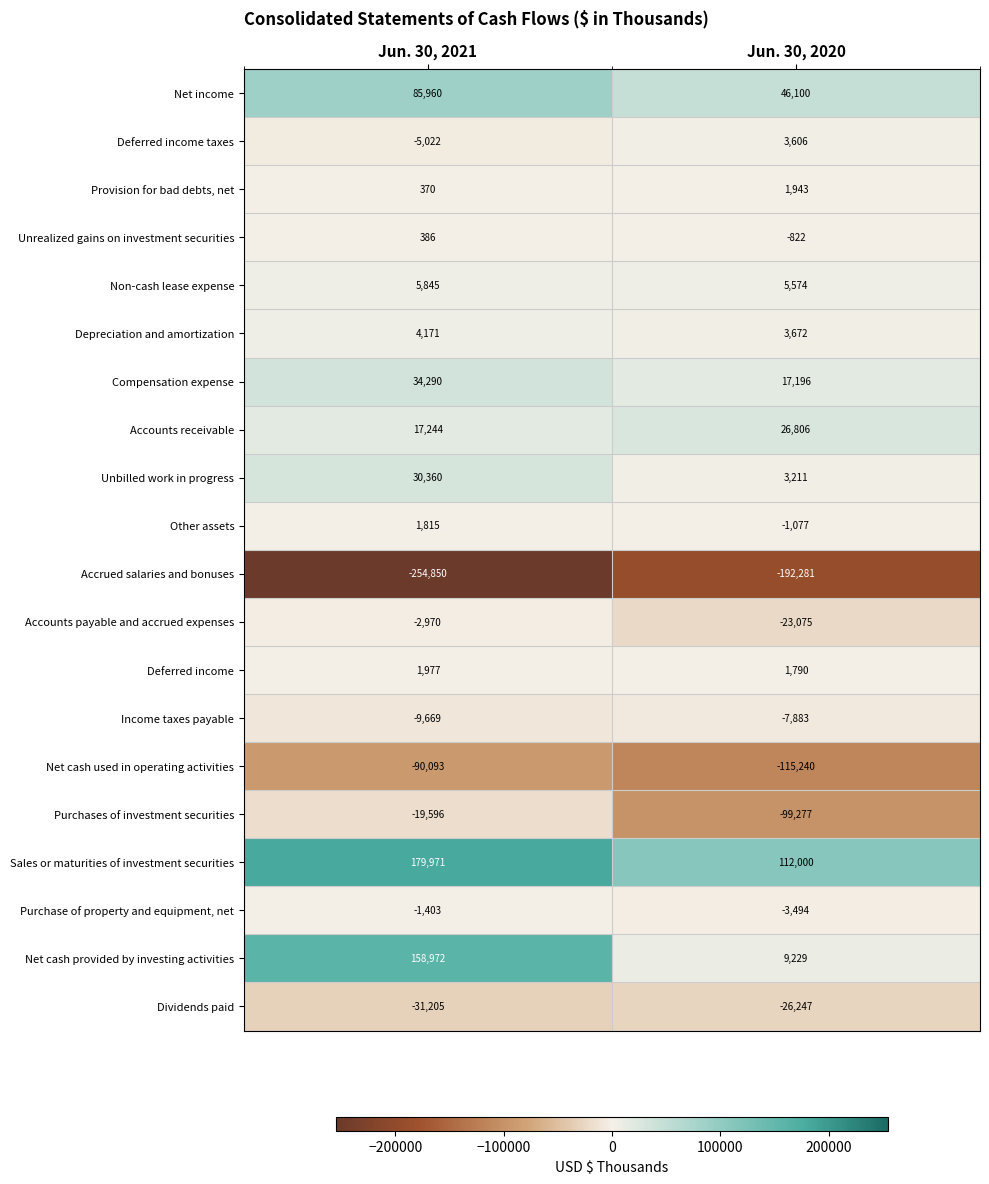

True or false: Other assets has a value of -1611 at Jun. 30, 2020.

False